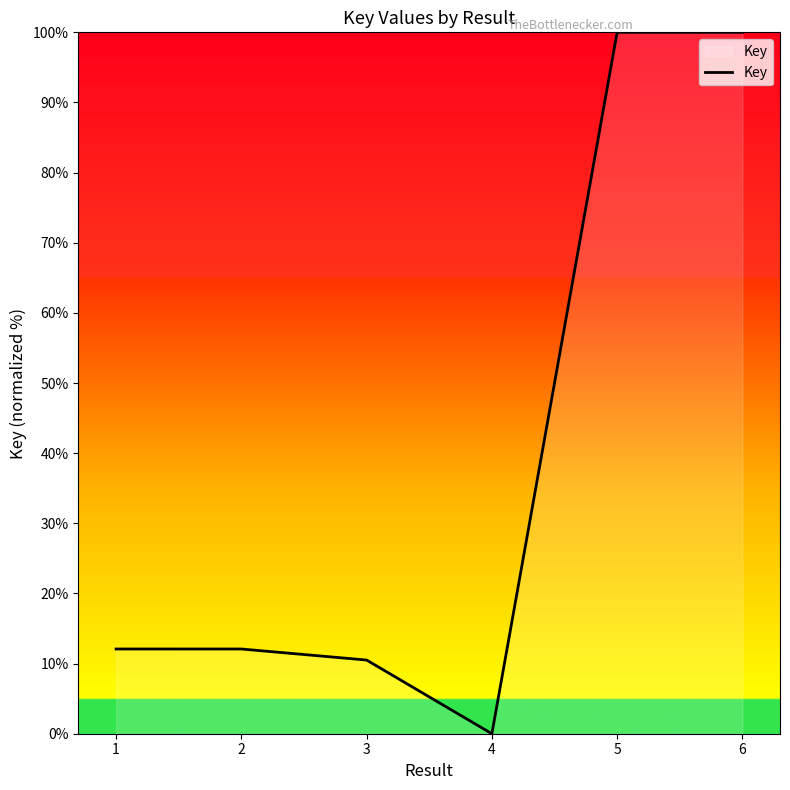

How many interior local valleys (lower than both neighbors) does the data have?

1